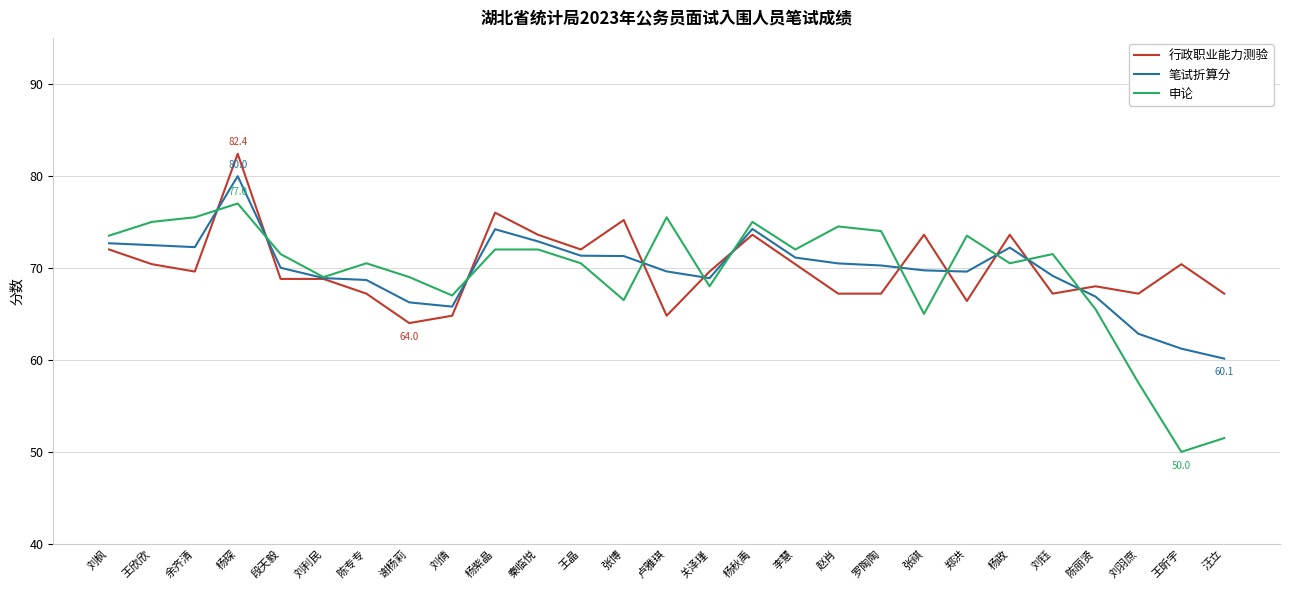

What is the total value across all series at 汪立?

178.8